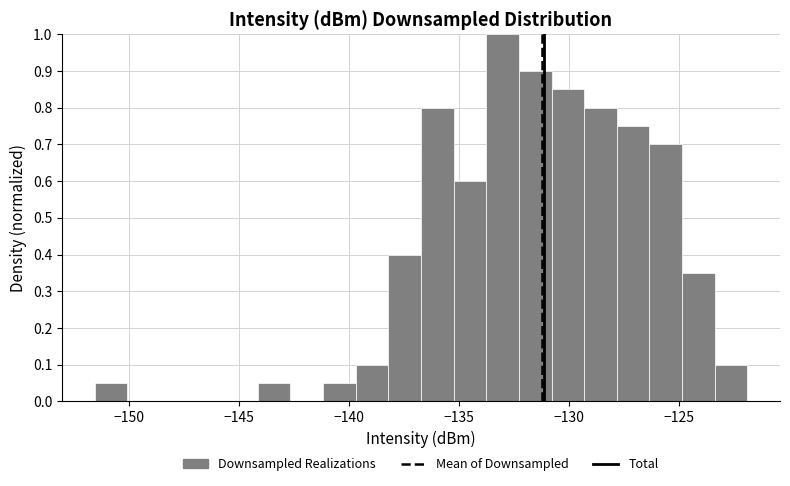

Read against the x-axis, roughly where is the centre of the tallest bar?

-133.0